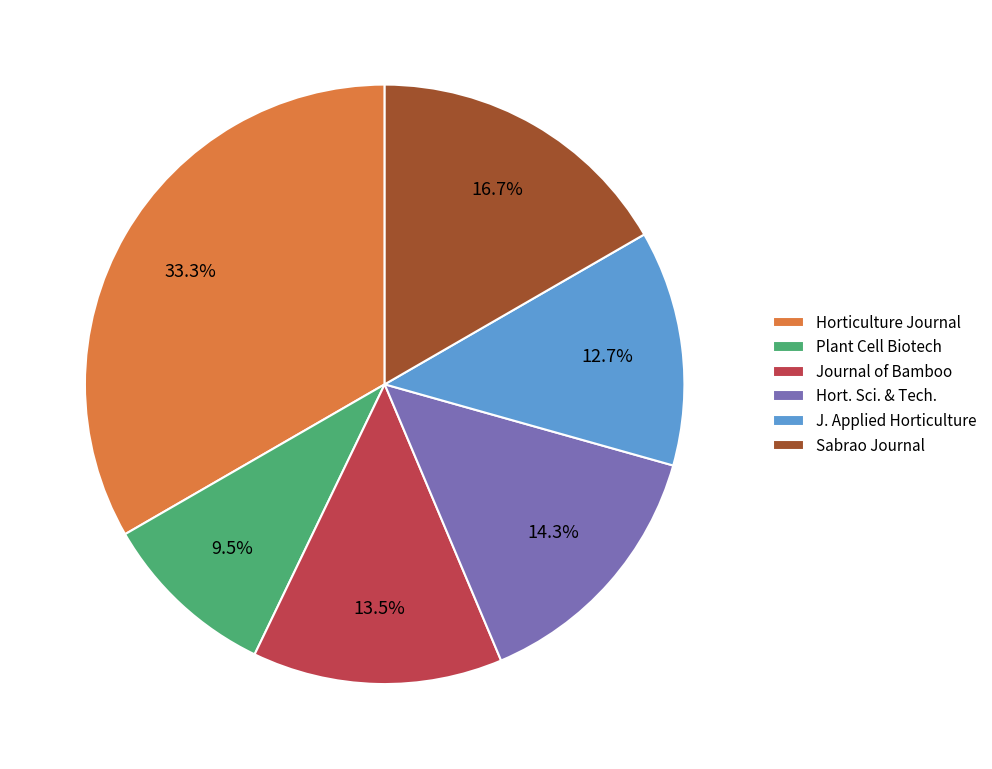

Is there a majority slice in this chart?

No